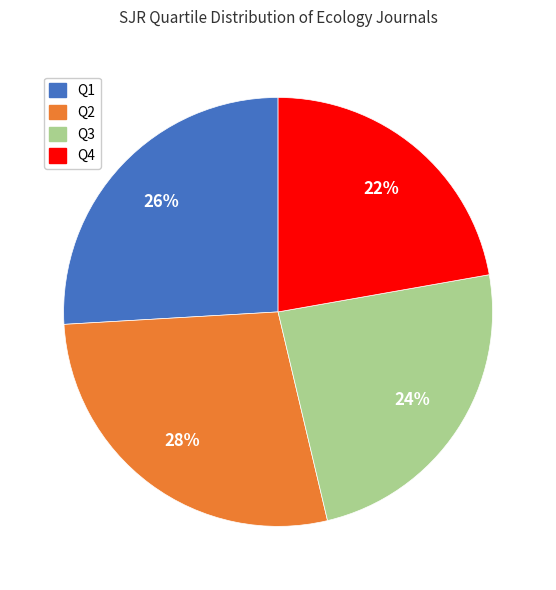

Does Q2 represent more than half of the total?

No